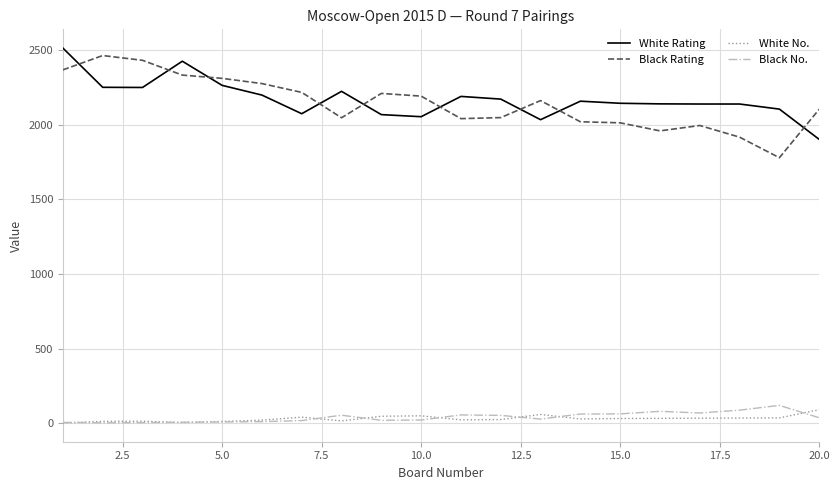

True or false: Black No. and Black Rating cross at least once.

False